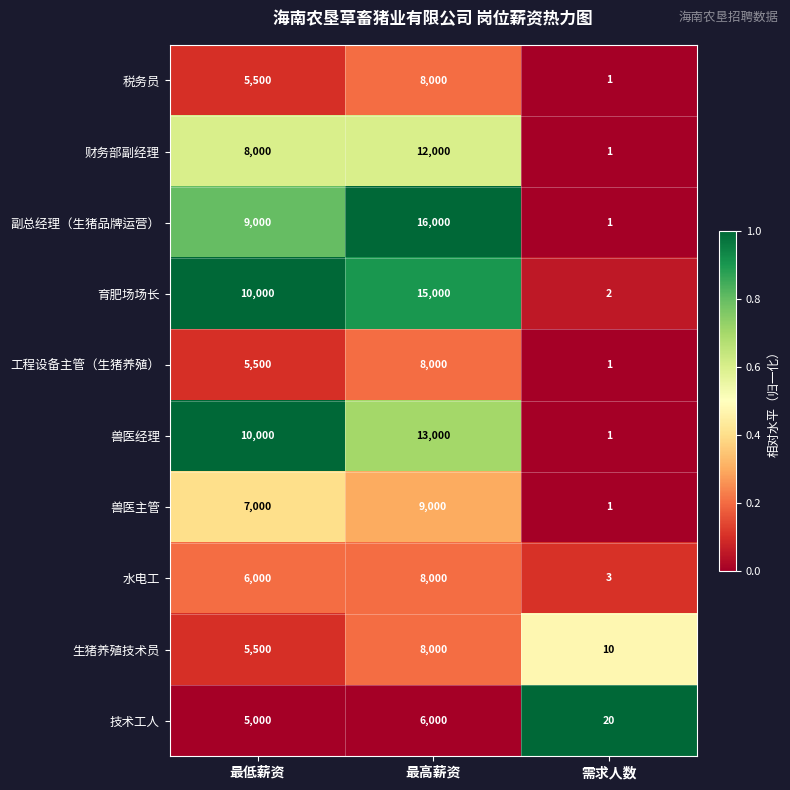

What is the difference between the maximum and minimum values in the 生猪养殖技术员 series?

7990